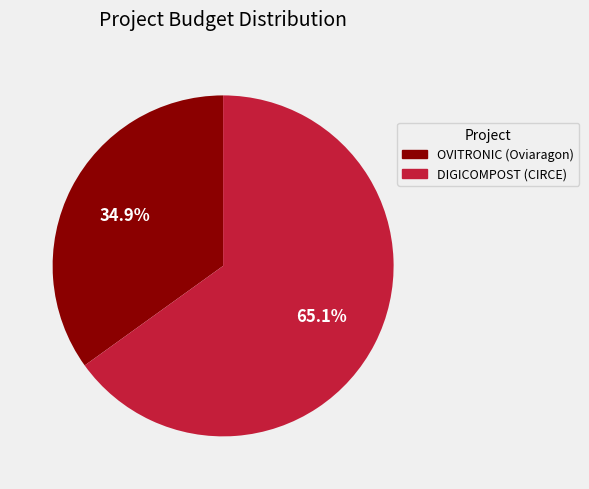

To the nearest percent, what percentage of the pie is OVITRONIC (Oviaragon)?

35%